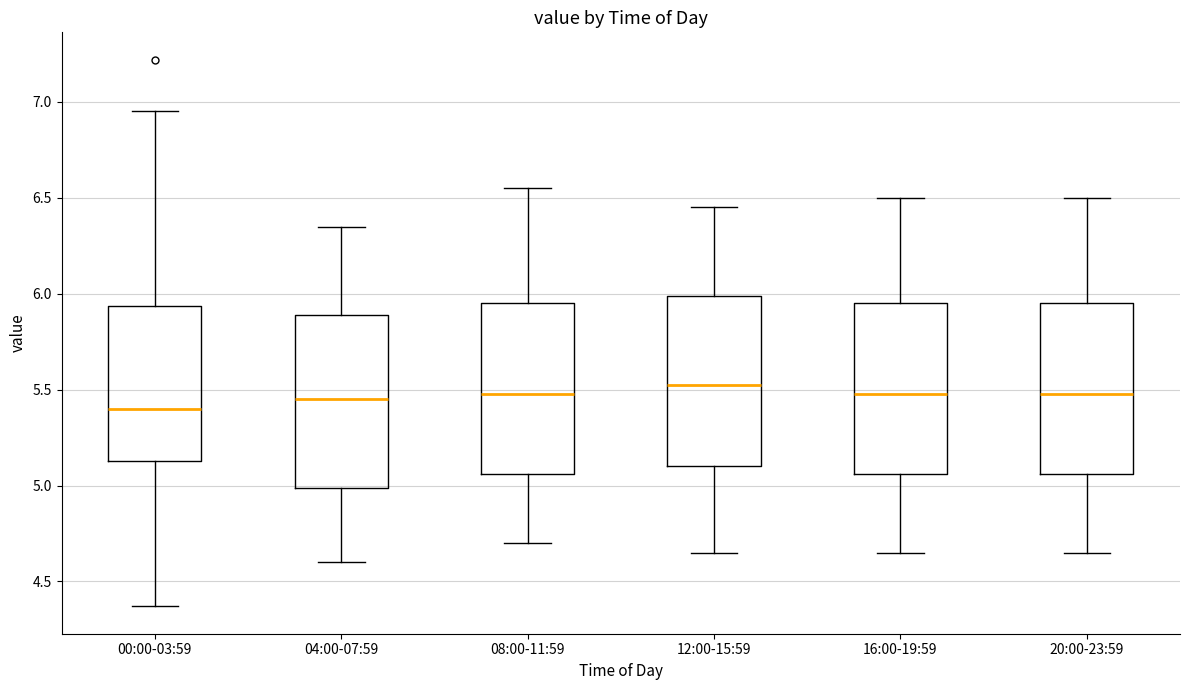

Reading left to right, read every box against the y-axis: the position of its median line, the range the box covers, and the ends of its whiskers. The values are not printed on the chart, so give them approximately, as read against the axis.

00:00-03:59: median 5.40, box 5.15 to 5.95, whiskers 4.35 to 6.95
04:00-07:59: median 5.45, box 5.00 to 5.90, whiskers 4.60 to 6.35
08:00-11:59: median 5.50, box 5.05 to 5.95, whiskers 4.70 to 6.55
12:00-15:59: median 5.55, box 5.10 to 6.00, whiskers 4.65 to 6.45
16:00-19:59: median 5.50, box 5.05 to 5.95, whiskers 4.65 to 6.50
20:00-23:59: median 5.50, box 5.05 to 5.95, whiskers 4.65 to 6.50